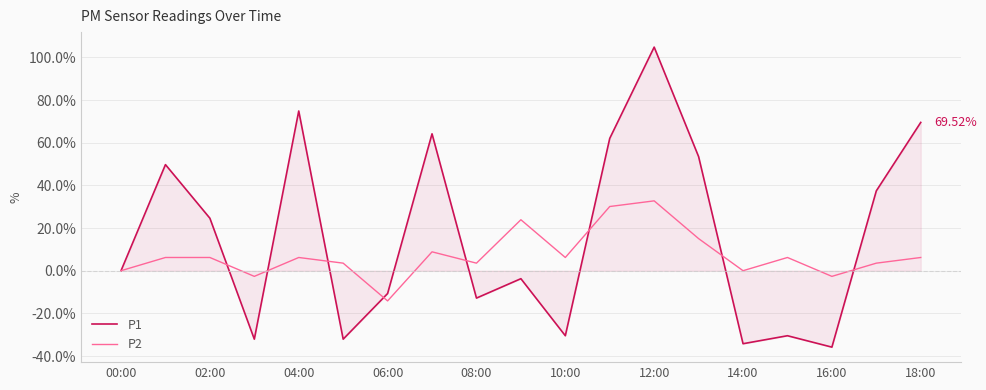

List the series in order of their peak value, lowest first.

P2, P1